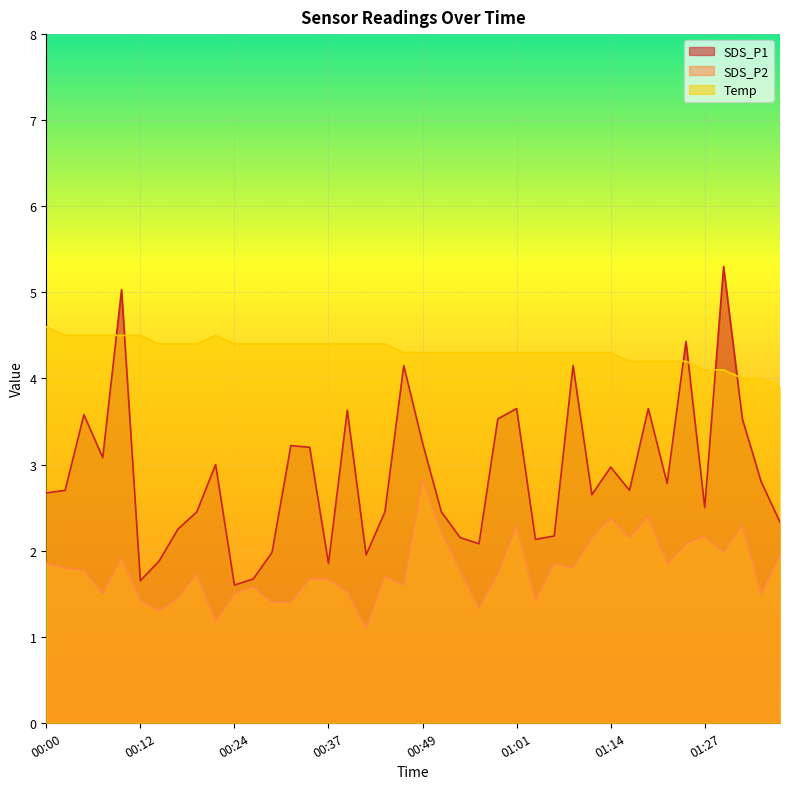

Reading right to left, transcribe all the data shown in this chart.

SDS_P1: 2.3	2.8	3.5	5.3	2.5	4.4	2.8	3.6	2.7	3.0	2.6	4.2	2.2	2.1	3.6	3.5	2.1	2.1	2.5	3.2	4.2	2.5	1.9	3.6	1.9	3.2	3.2	2.0	1.7	1.6	3.0	2.5	2.2	1.9	1.6	5.0	3.1	3.6	2.7	2.7
SDS_P2: 1.9	1.5	2.3	2.0	2.2	2.1	1.9	2.4	2.1	2.4	2.1	1.8	1.9	1.4	2.3	1.7	1.3	1.8	2.2	2.8	1.6	1.7	1.1	1.5	1.7	1.7	1.4	1.4	1.6	1.5	1.2	1.7	1.4	1.3	1.4	1.9	1.5	1.8	1.8	1.9
Temp: 3.9	4.0	4.0	4.1	4.1	4.2	4.2	4.2	4.2	4.3	4.3	4.3	4.3	4.3	4.3	4.3	4.3	4.3	4.3	4.3	4.3	4.4	4.4	4.4	4.4	4.4	4.4	4.4	4.4	4.4	4.5	4.4	4.4	4.4	4.5	4.5	4.5	4.5	4.5	4.6